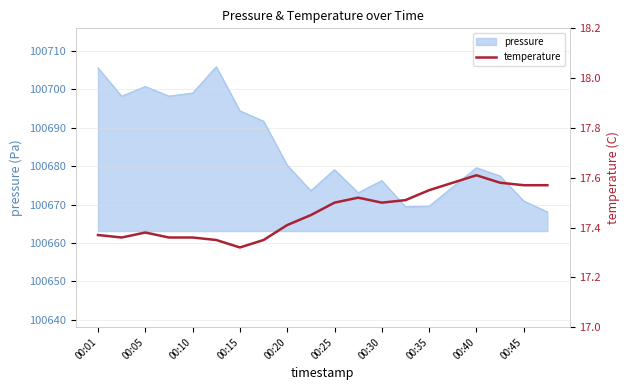

What is the minimum value for pressure?

100668.1